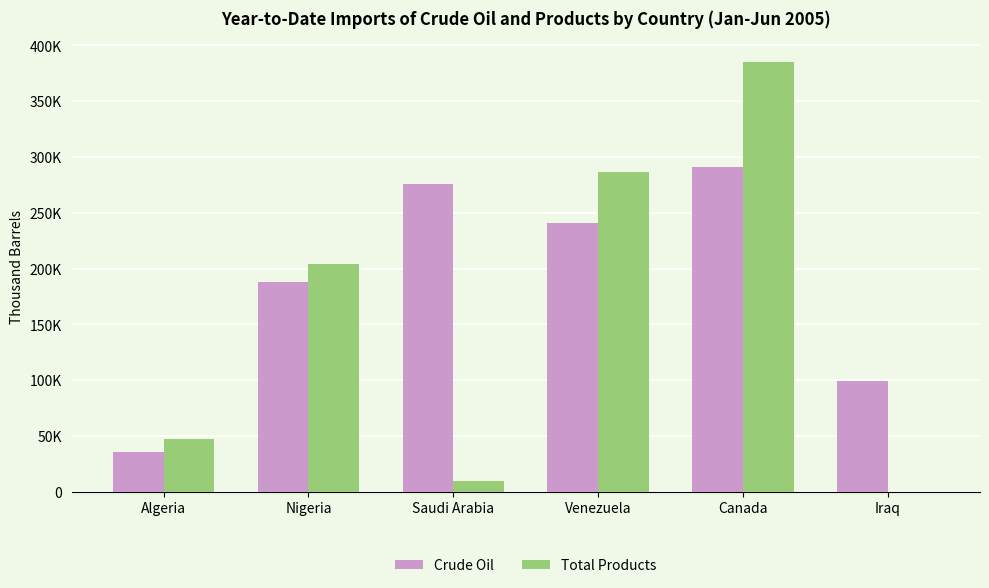

Reading left to right, extract all data points from this chart.

Crude Oil: Algeria=35261	Nigeria=188329	Saudi Arabia=276241	Venezuela=240533	Canada=290601	Iraq=99151
Total Products: Algeria=47110	Nigeria=203950	Saudi Arabia=9933	Venezuela=286691	Canada=385169	Iraq=0